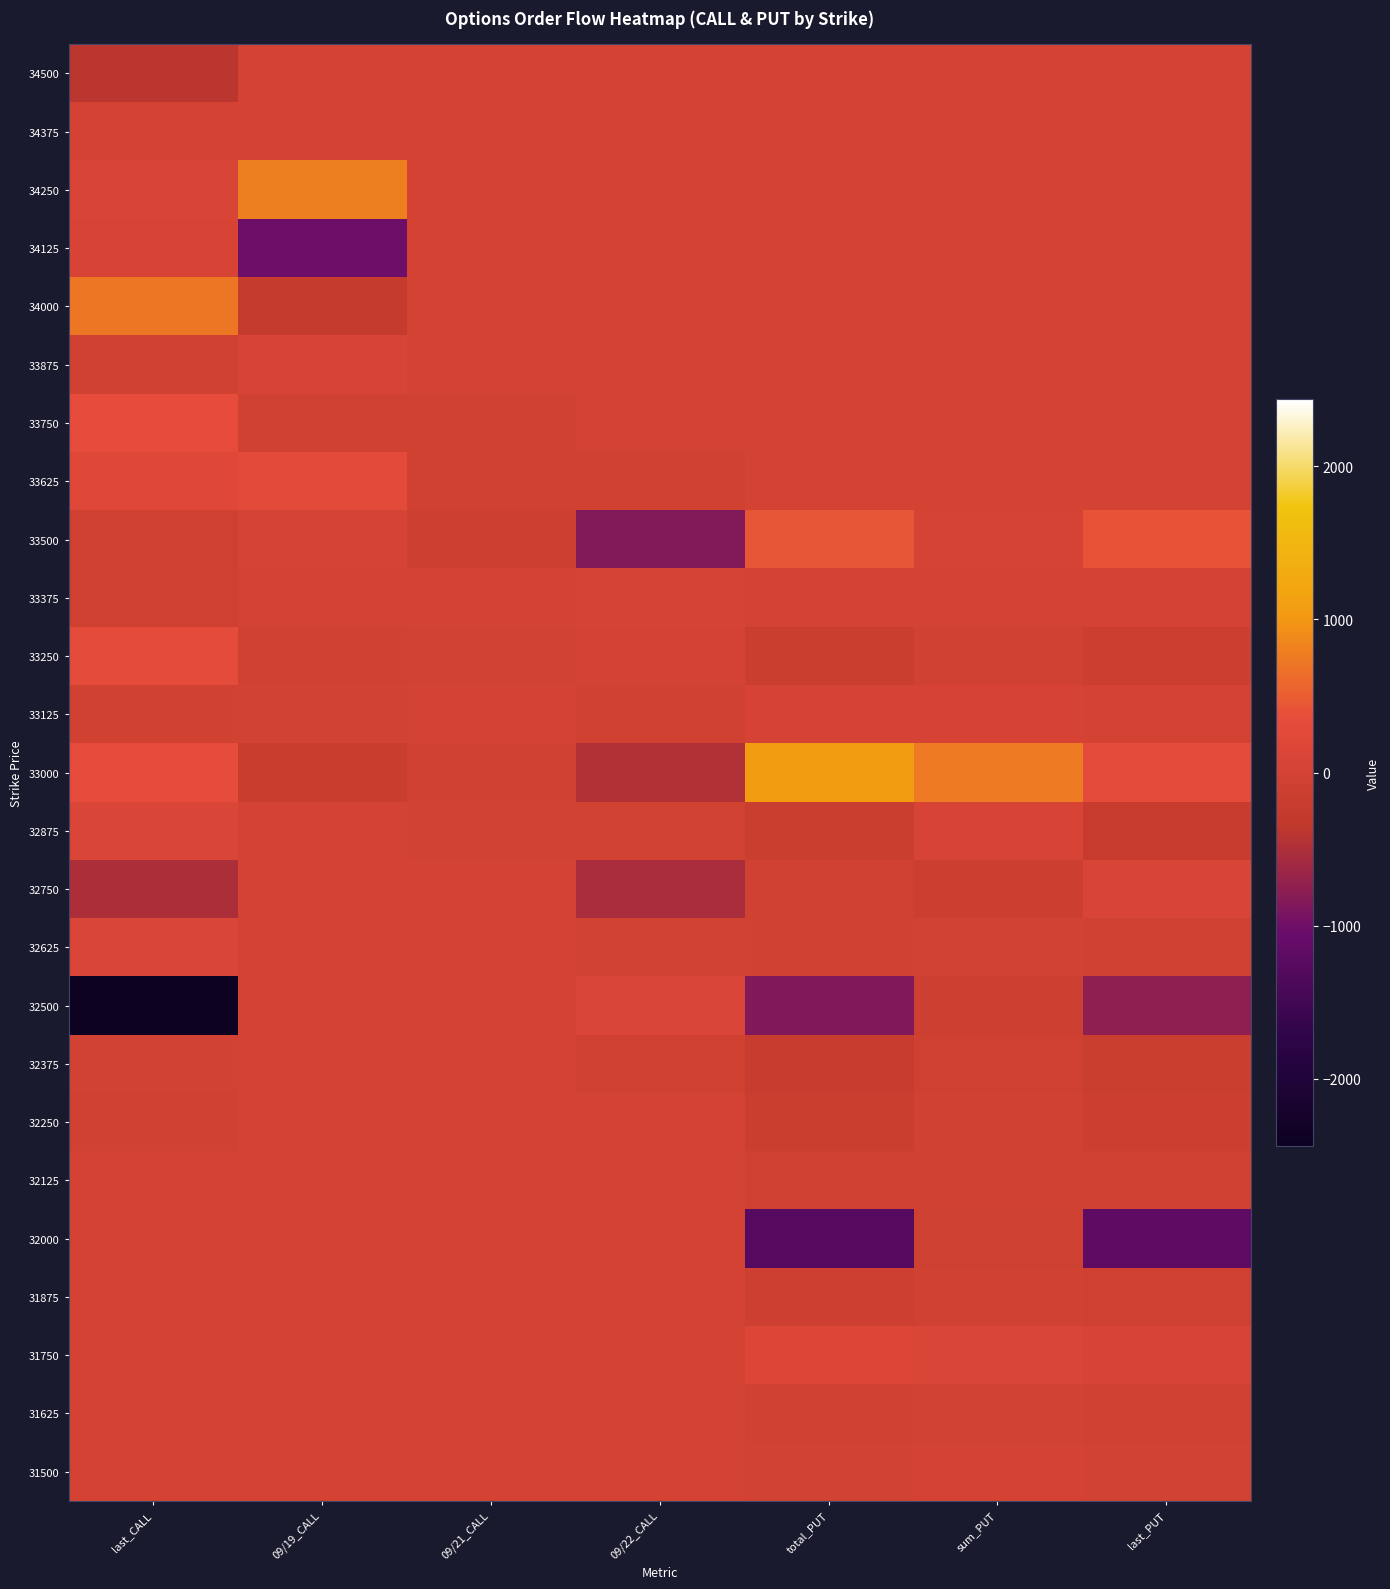

Which series has the largest range (max minus min)?

32500